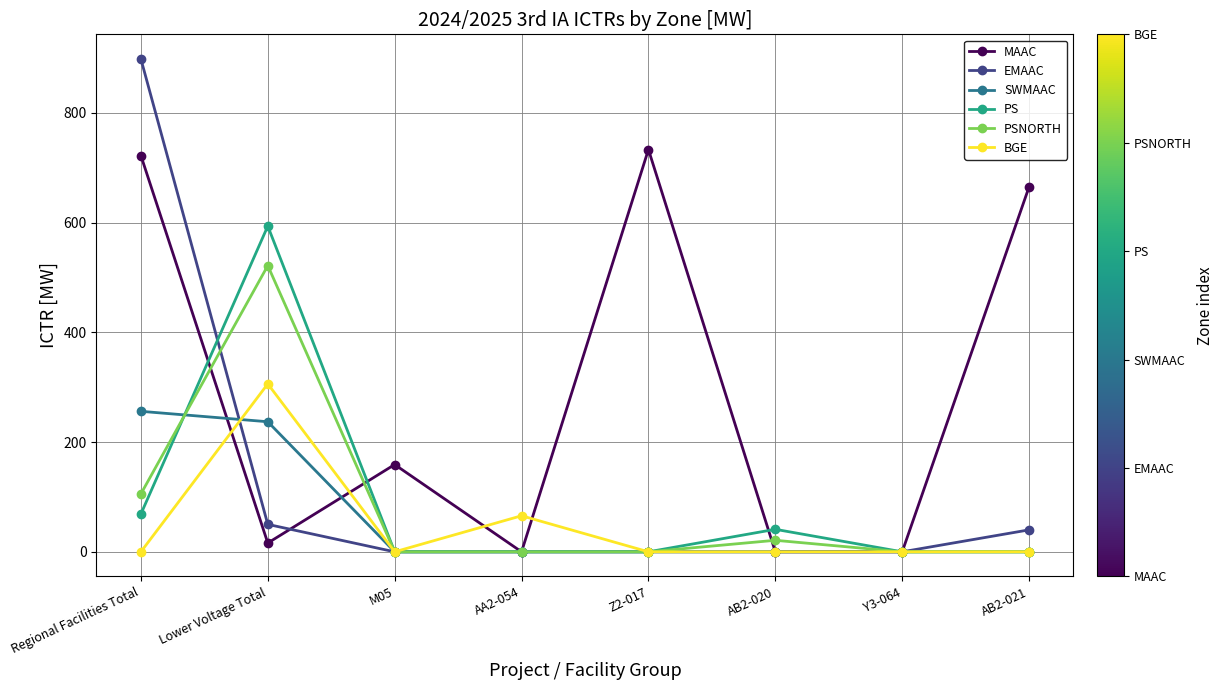

At which label is EMAAC closest to 449?

Lower Voltage Total